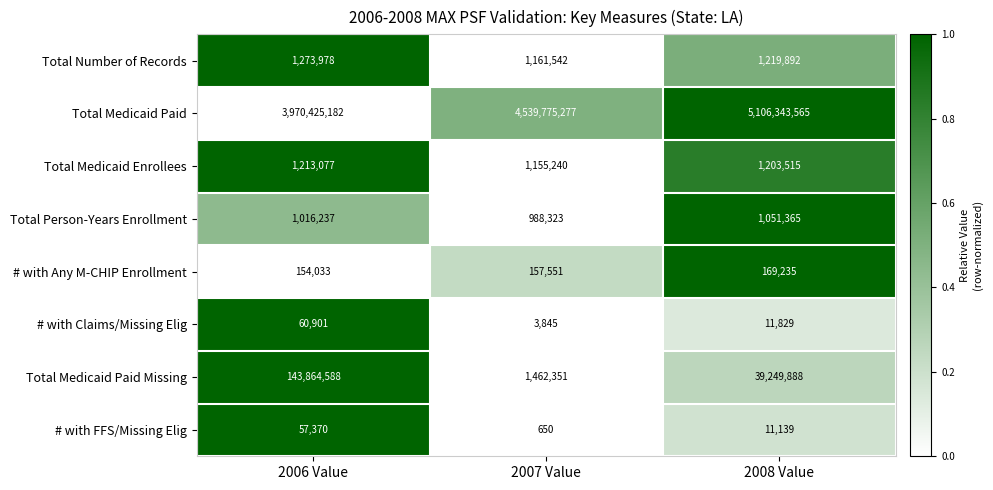

How many series are shown in this chart?

8